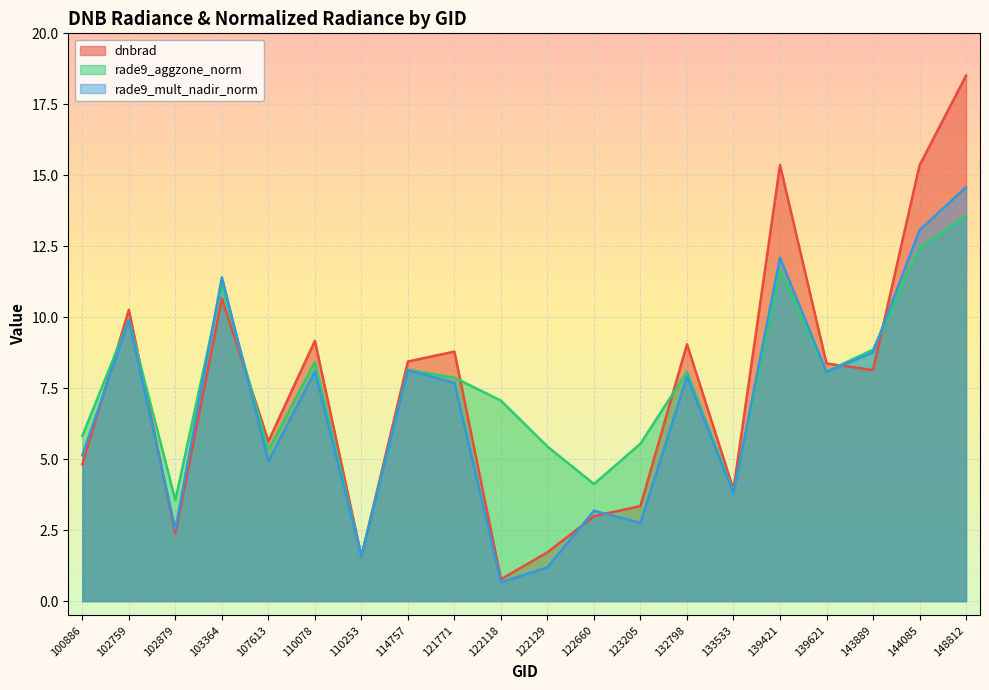

True or false: dnbrad and rade9_aggzone_norm intersect in this chart.

True